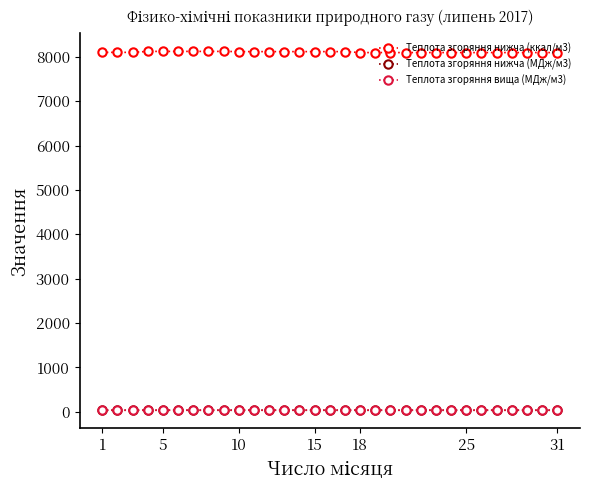

How many lines are shown in the chart?

3